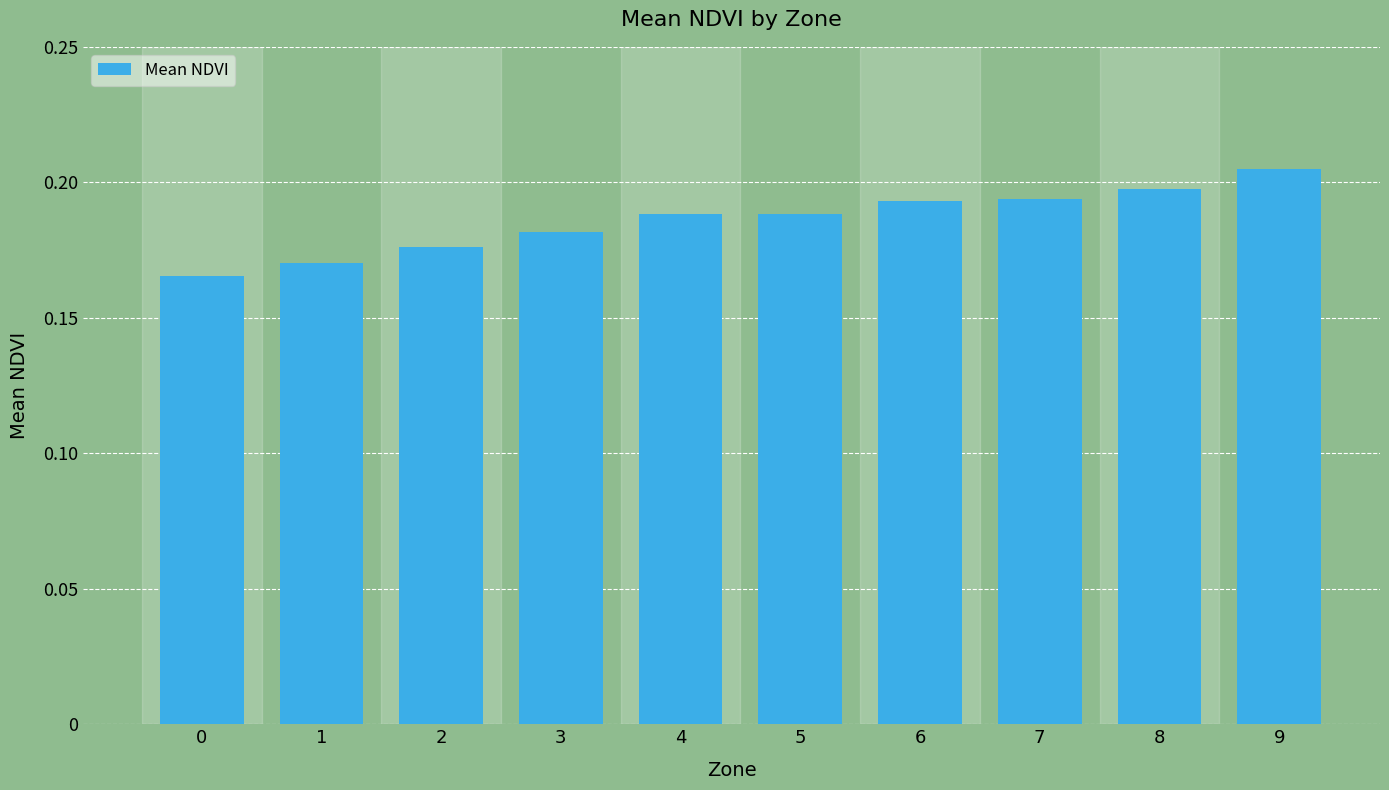

What is the sum of the values at 7 and 9?

0.4